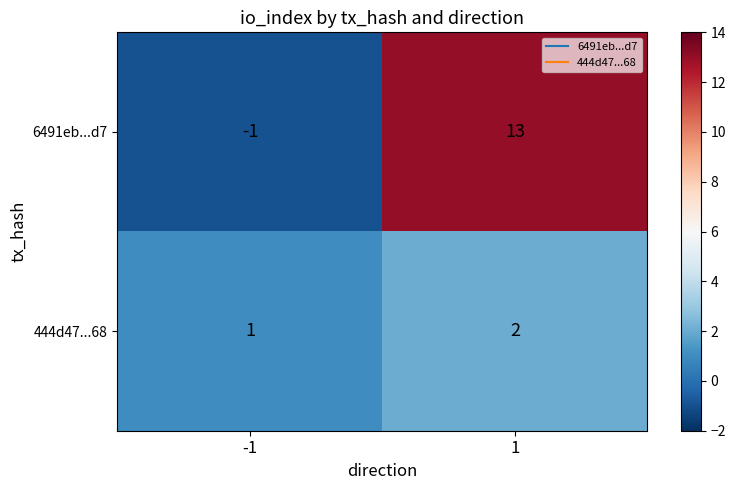

List the series in order of their overall mean, highest first.

6491eb...d7, 444d47...68